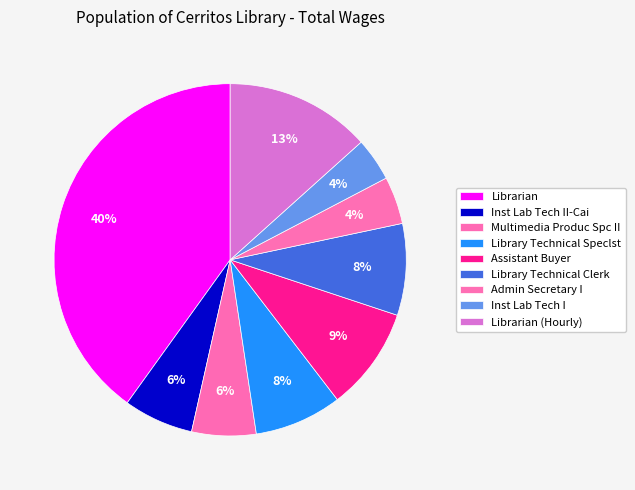

Between Admin Secretary I and Multimedia Produc Spc II, which is larger?

Multimedia Produc Spc II